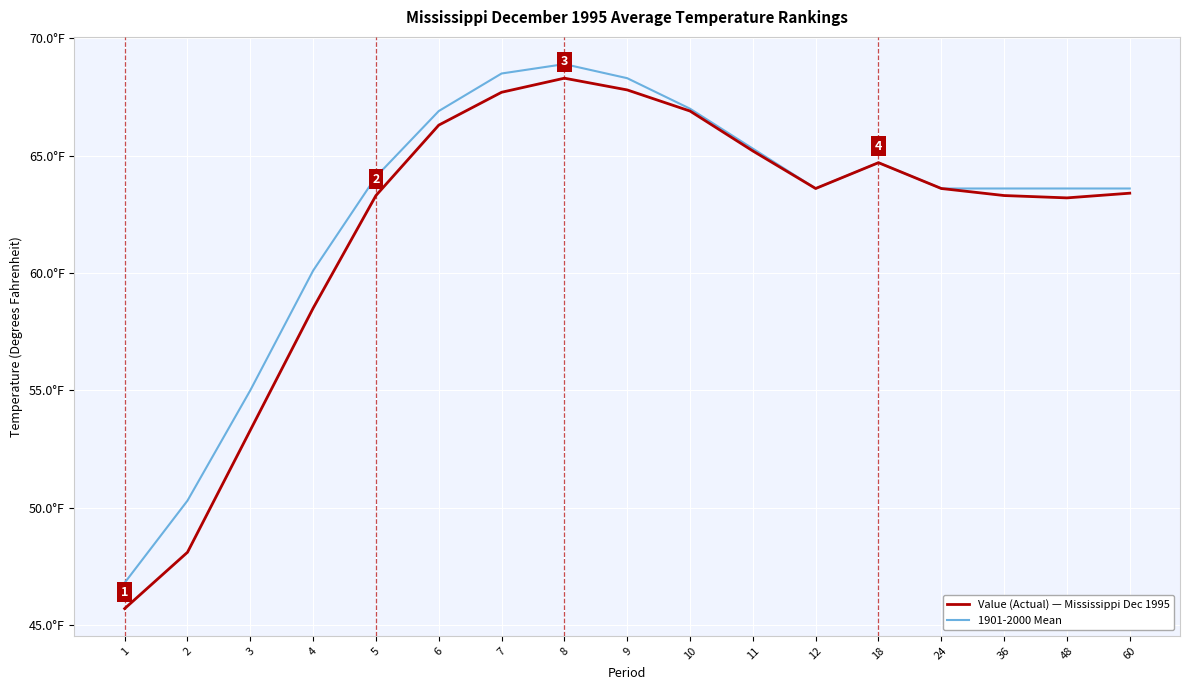

Does the chart have visible grid lines?

Yes